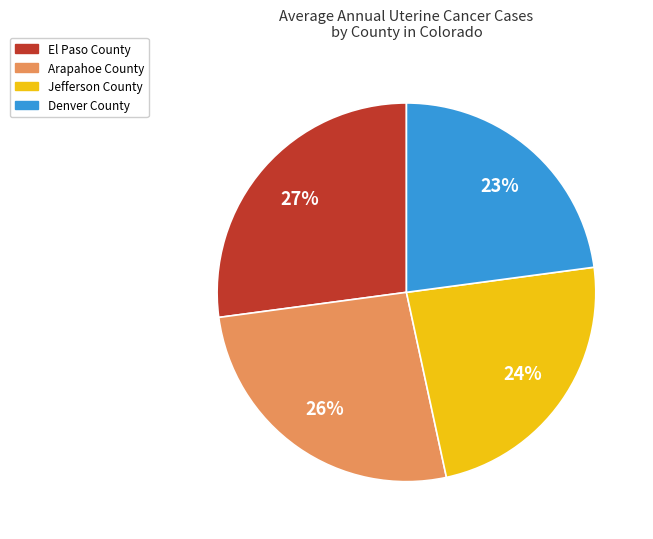

How many slices are in this pie chart?

4